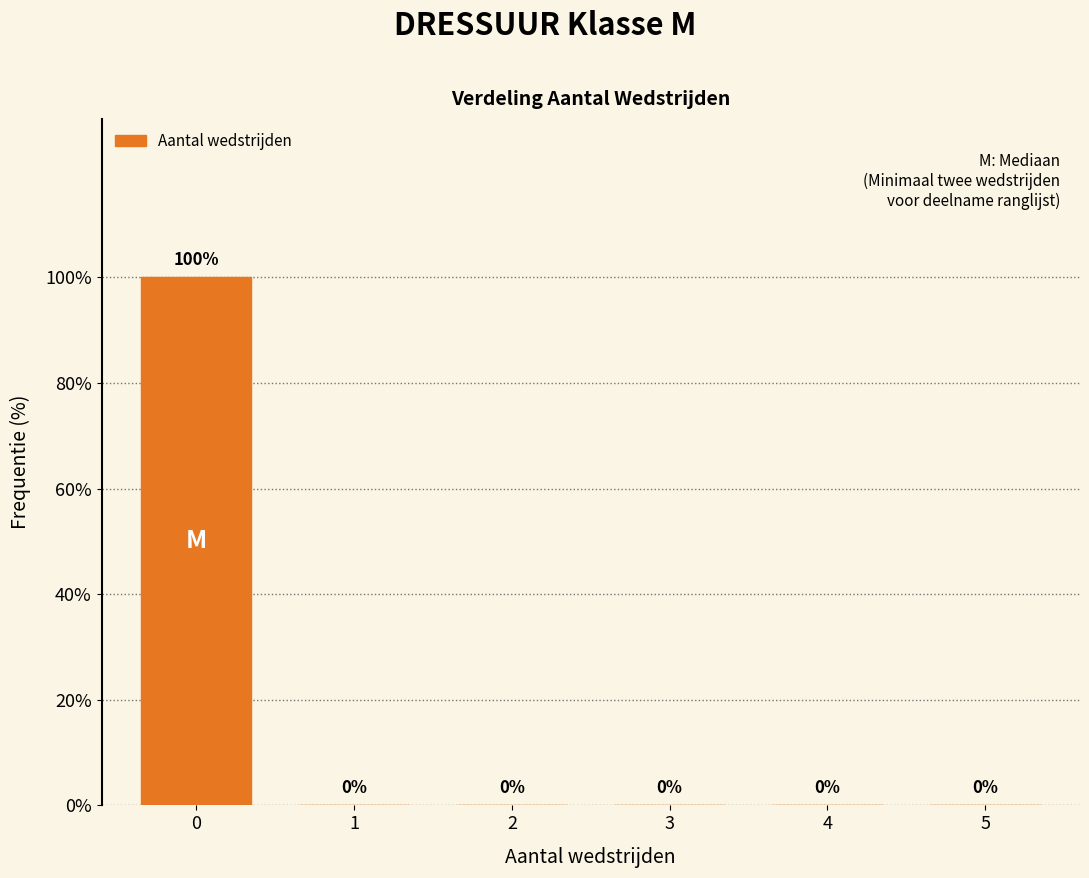

Reading left to right, transcribe all the data shown in this chart.

0=100	1=0	2=0	3=0	4=0	5=0